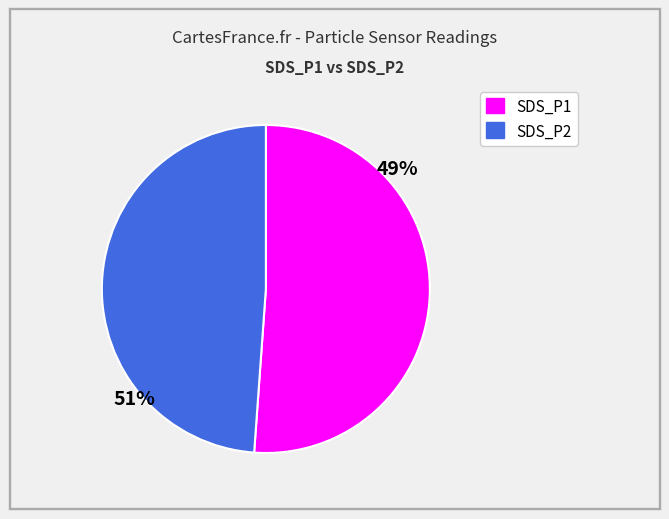

Combined, do SDS_P2 and SDS_P1 account for over 50%?

Yes